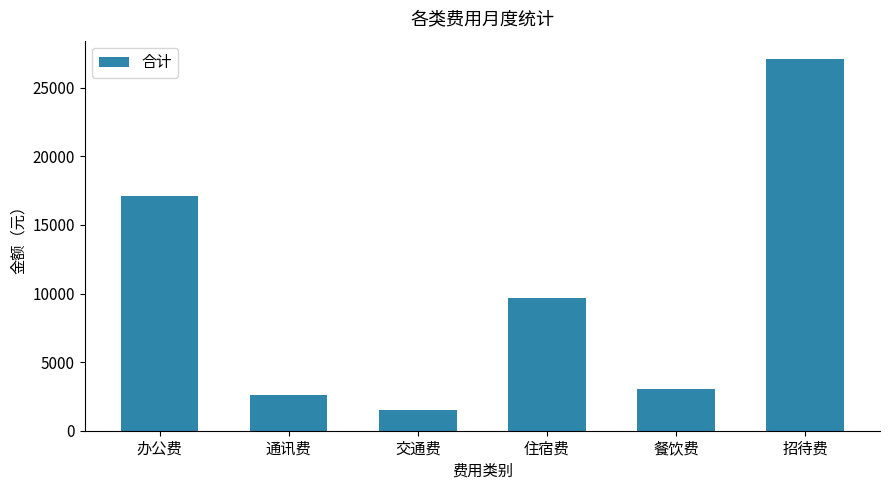

How many distinct data groups are displayed?

1